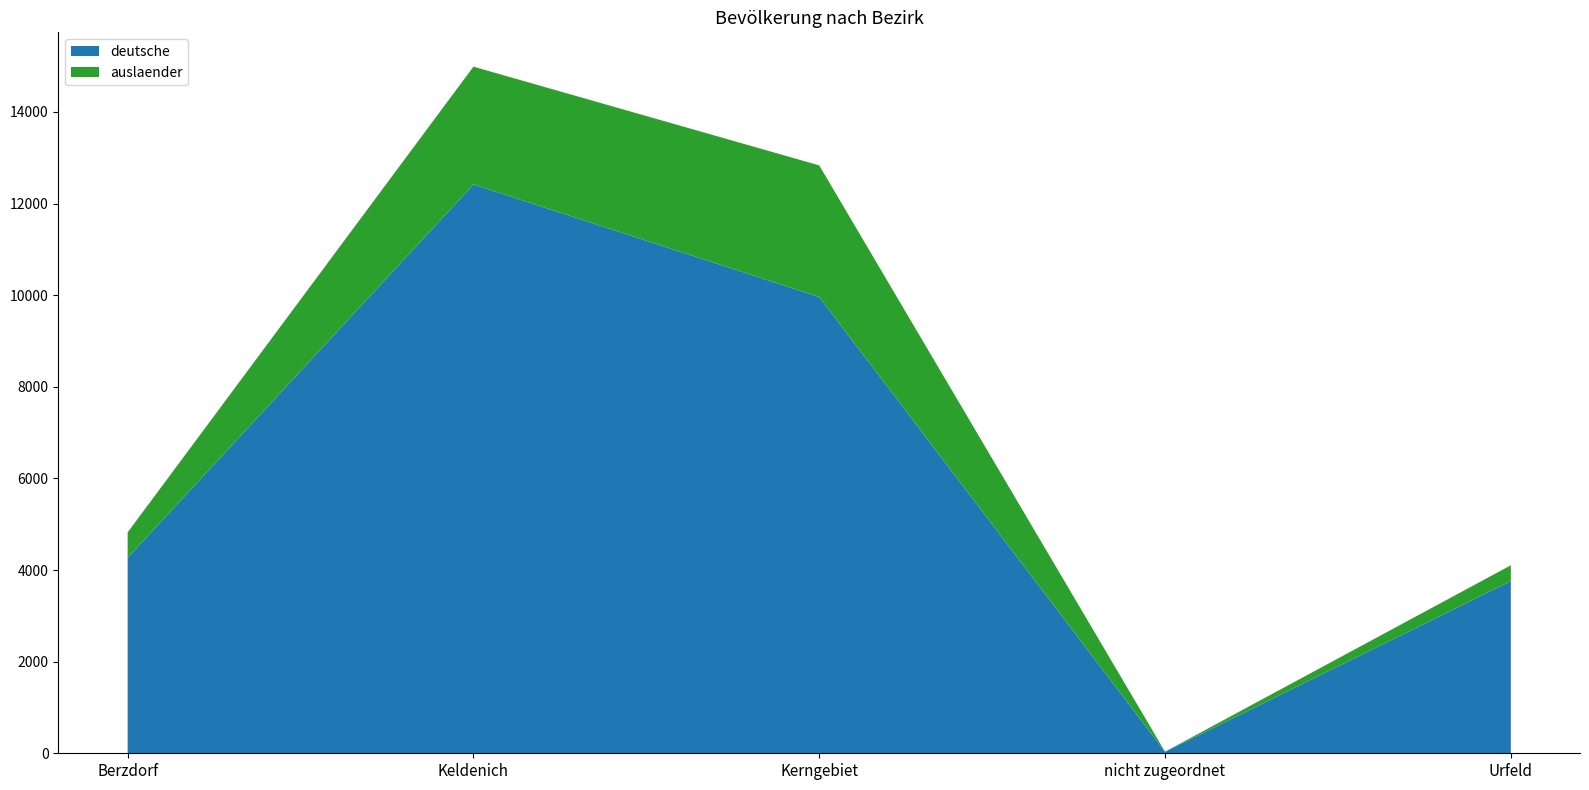

Reading left to right, what are all the values shown in this chart?

deutsche: Berzdorf=4269	Keldenich=12418	Kerngebiet=9961	nicht zugeordnet=34	Urfeld=3759
auslaender: Berzdorf=553	Keldenich=2571	Kerngebiet=2873	nicht zugeordnet=1	Urfeld=345